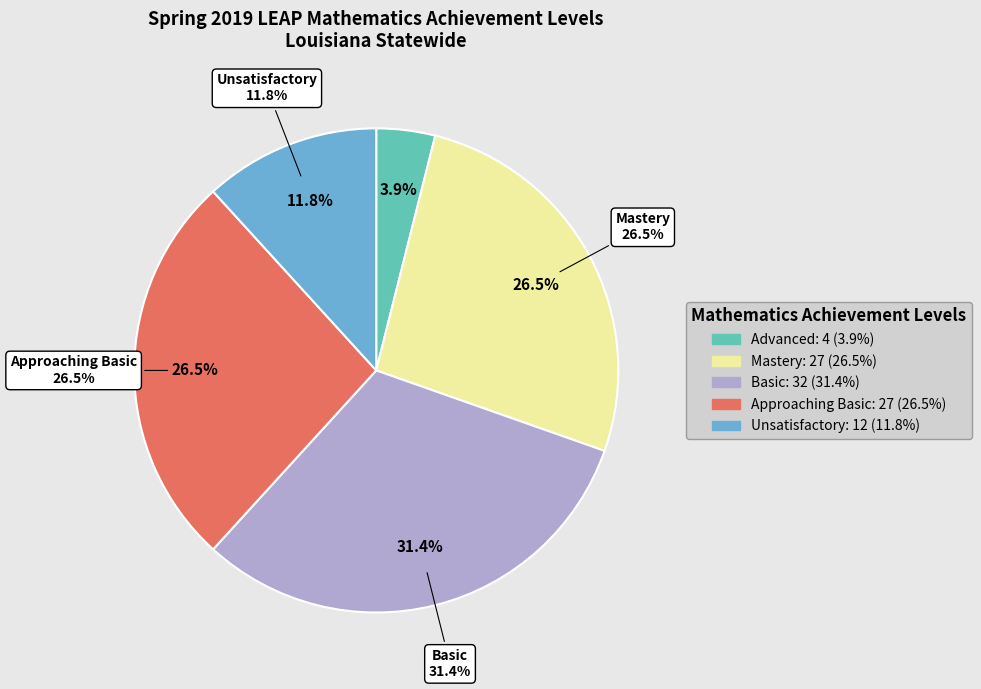

Does any single category account for the majority?

No